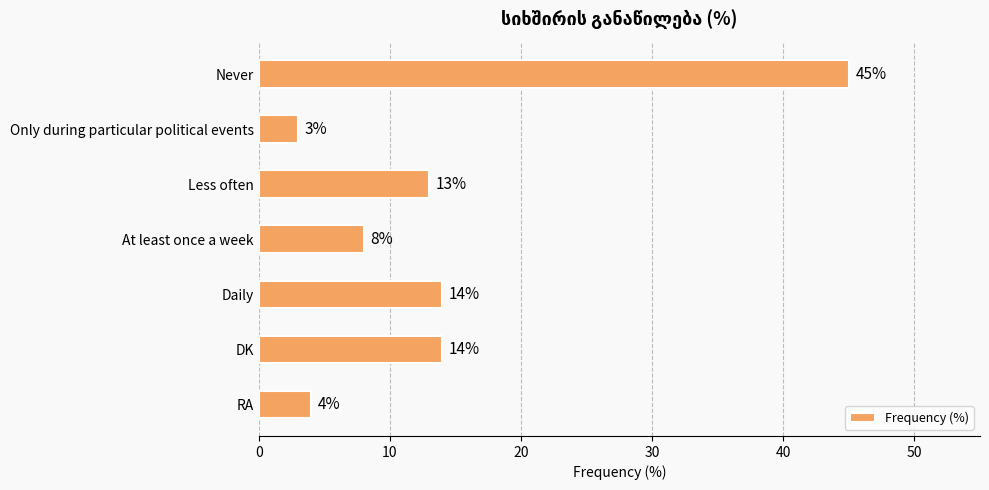

What is the label of the 4th bar from the top?

At least once a week